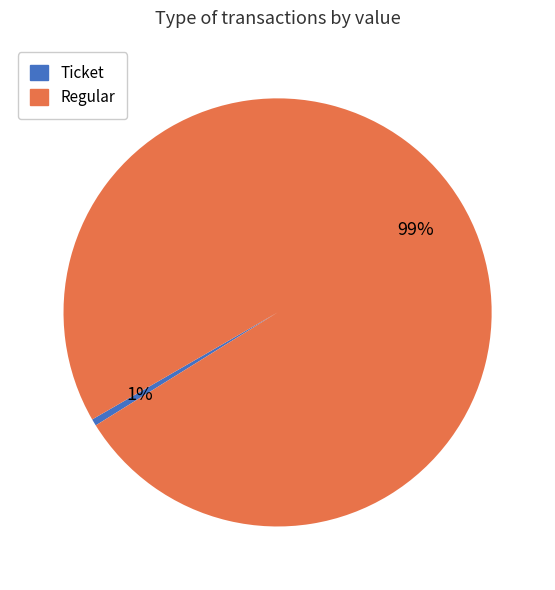

To the nearest percent, what is the average slice percentage?

50%